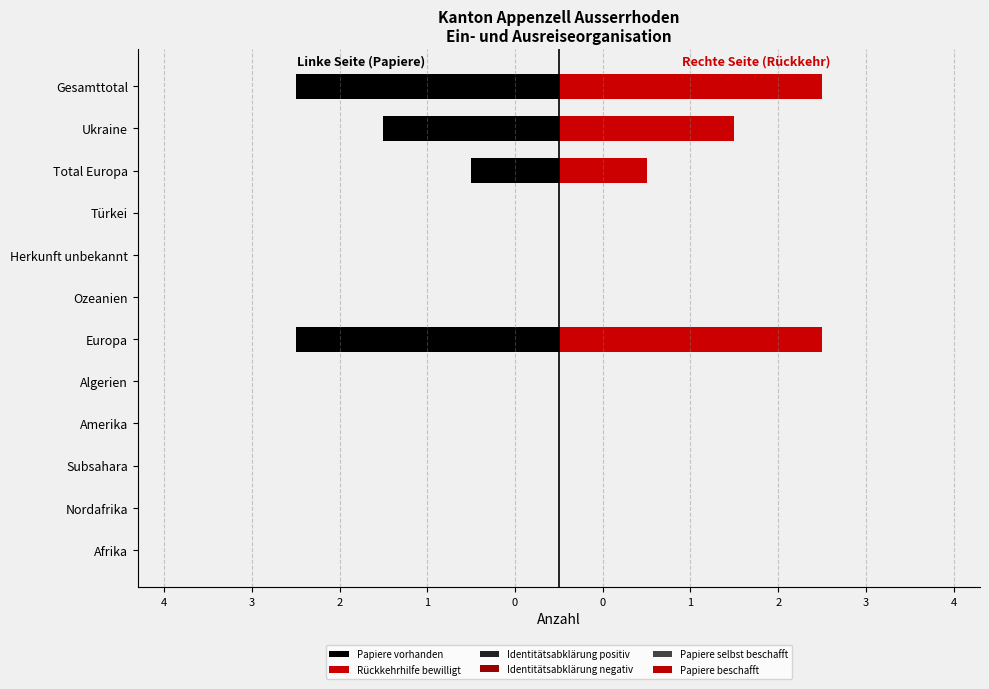

At how many categories does at least one series exceed -1?

12